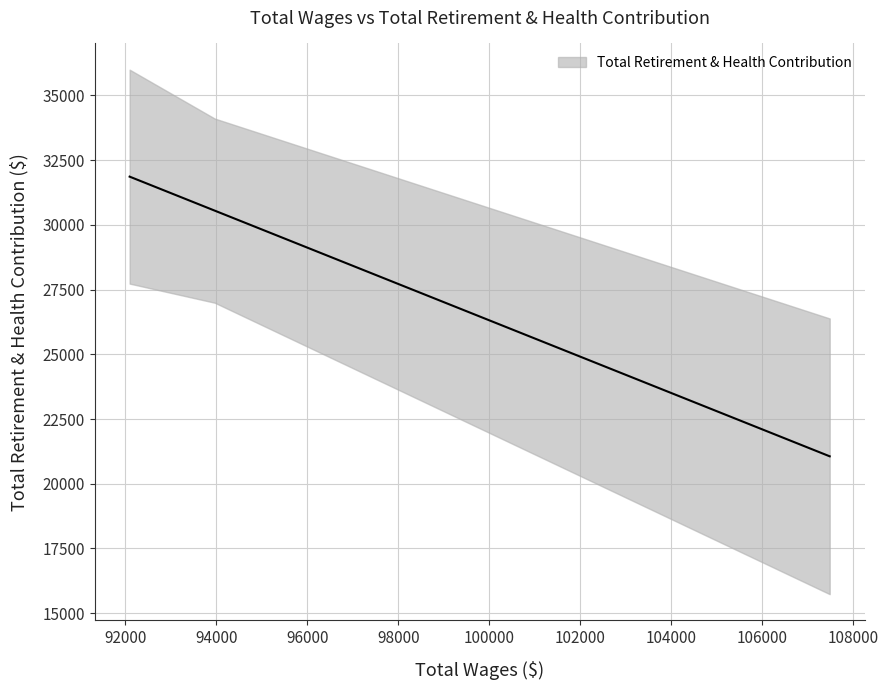

How many values are between 21433 and 34557?

3